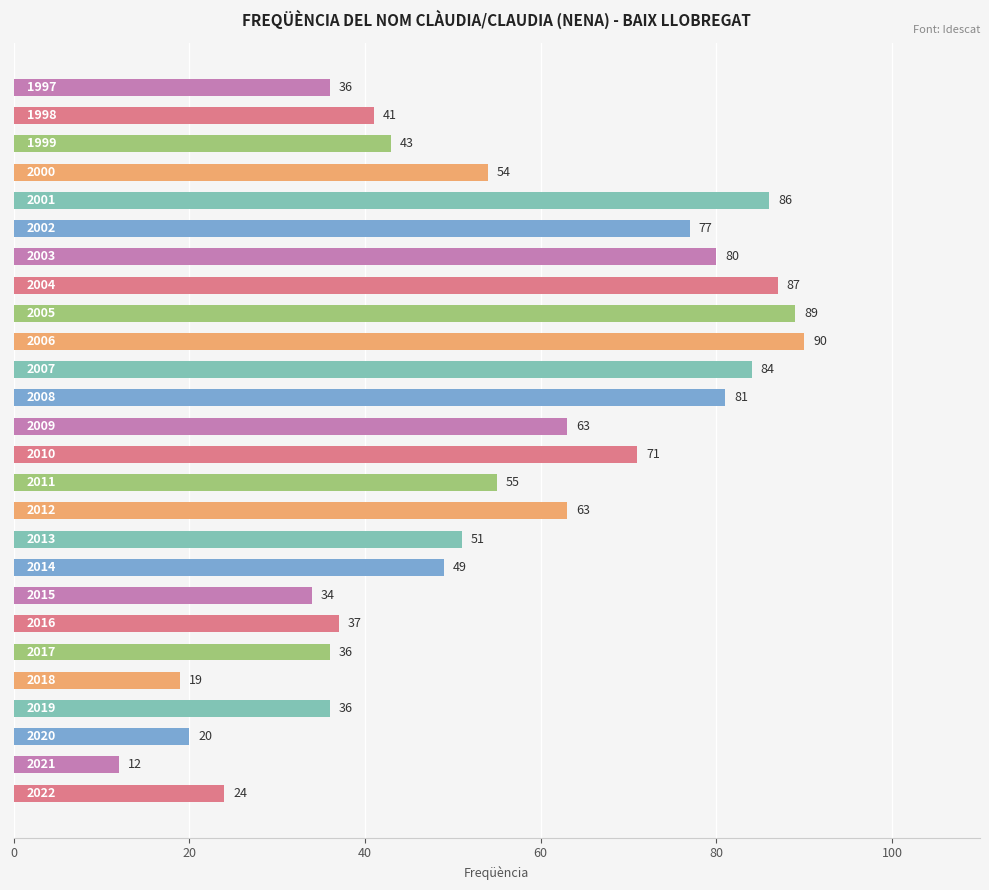

How many distinct data groups are displayed?

1